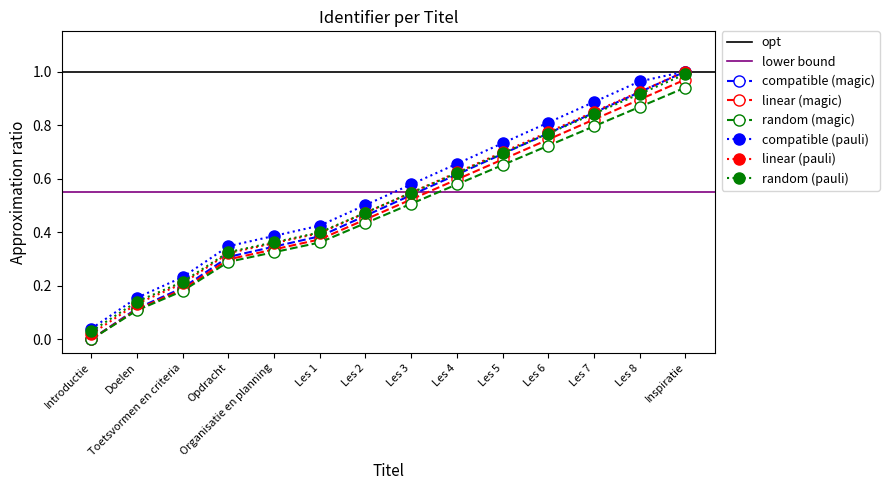

How many data points in linear (magic) are above 0?

13